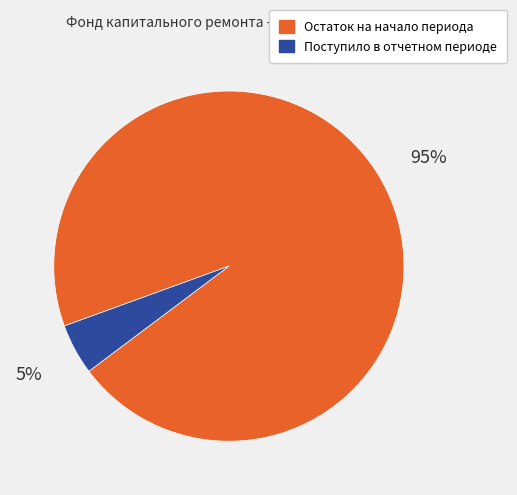

Is the sum of Остаток на начало периода and Поступило в отчетном периоде greater than half?

Yes